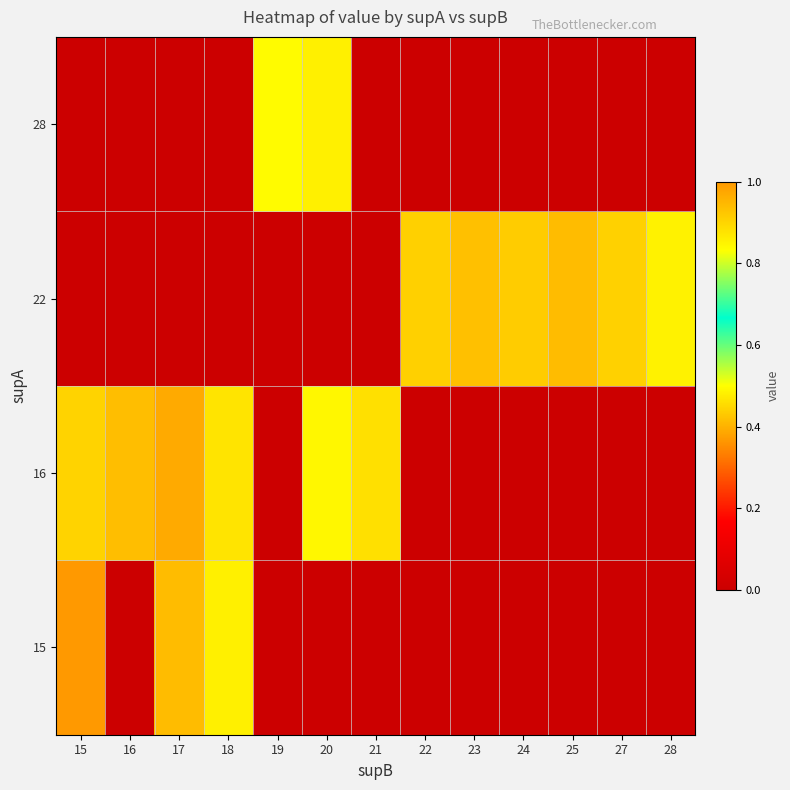

Count the number of data series in this chart.

4